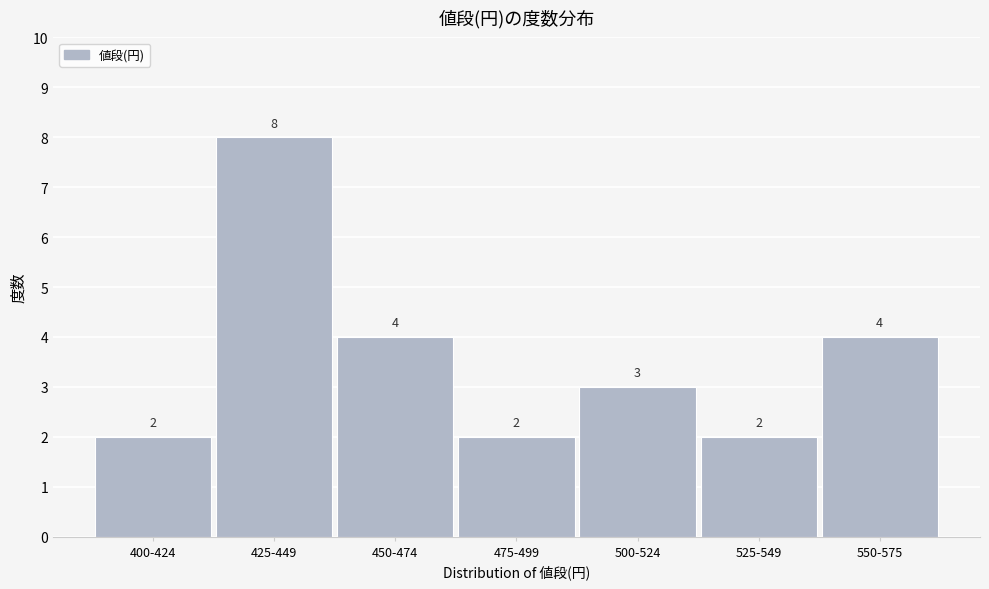

Reading left to right, extract all data points from this chart.

400-424=2	425-449=8	450-474=4	475-499=2	500-524=3	525-549=2	550-575=4